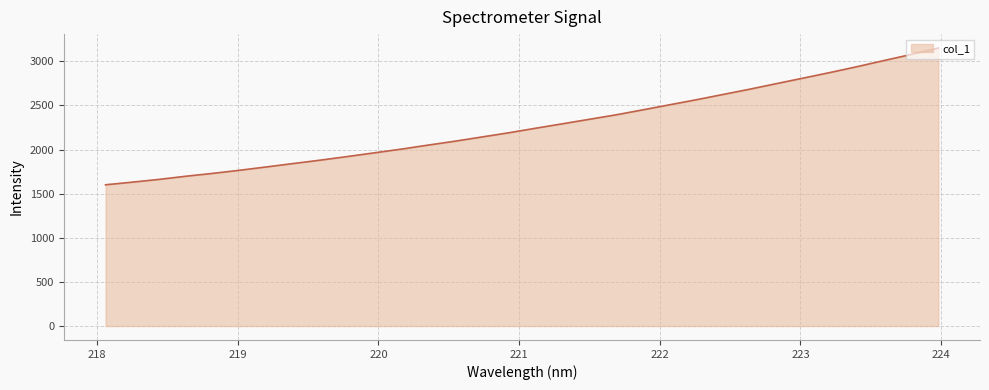

What is the smallest value displayed?

1600.8